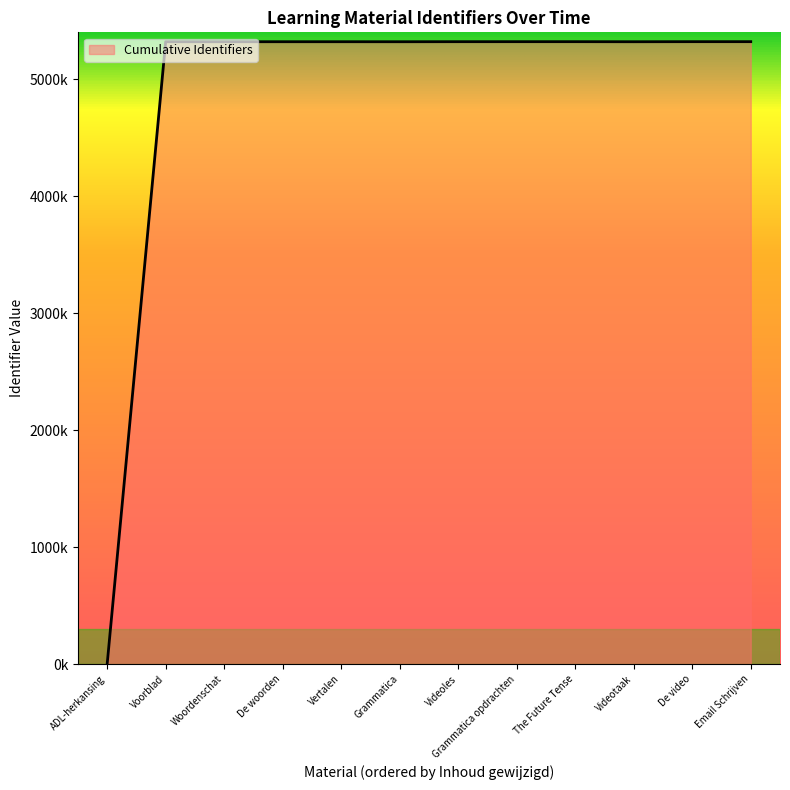

Is it true that the value at The Future Tense is 5320205?

True